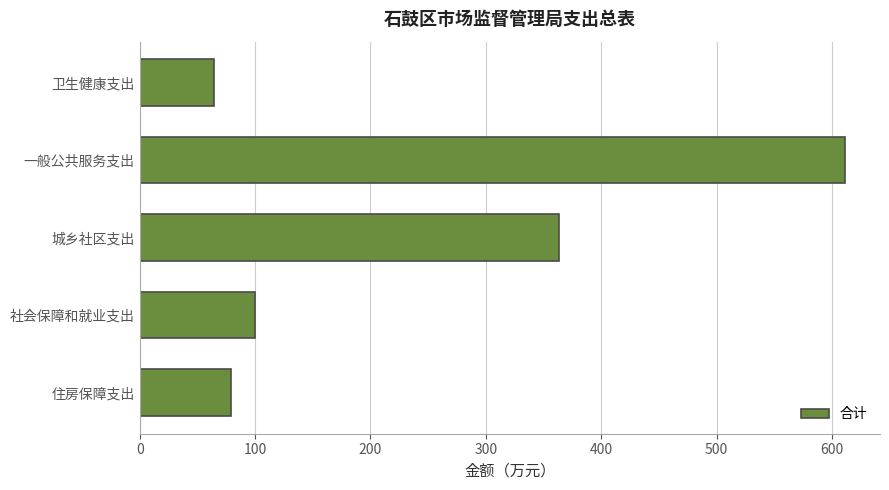

Approximately how many times larger is the value at 社会保障和就业支出 compared to 城乡社区支出?

0.3